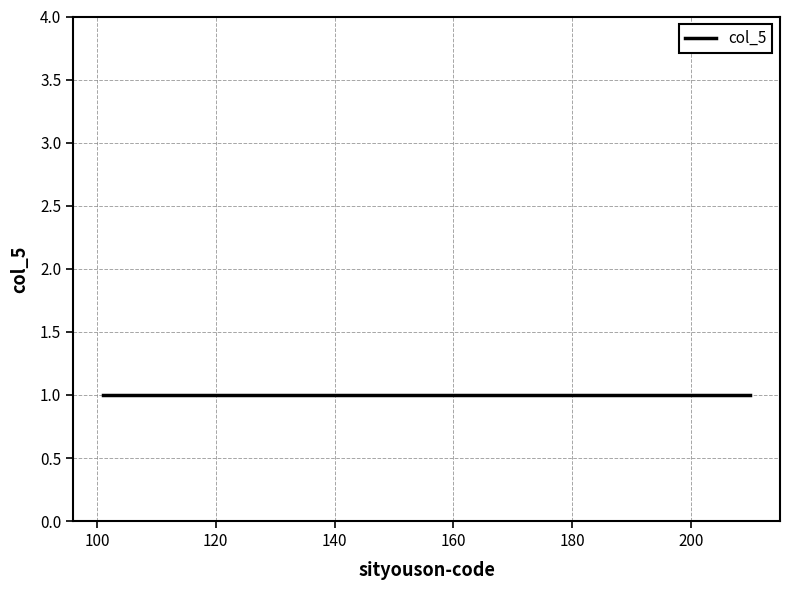

Where is the data nearest to the value 155?

110